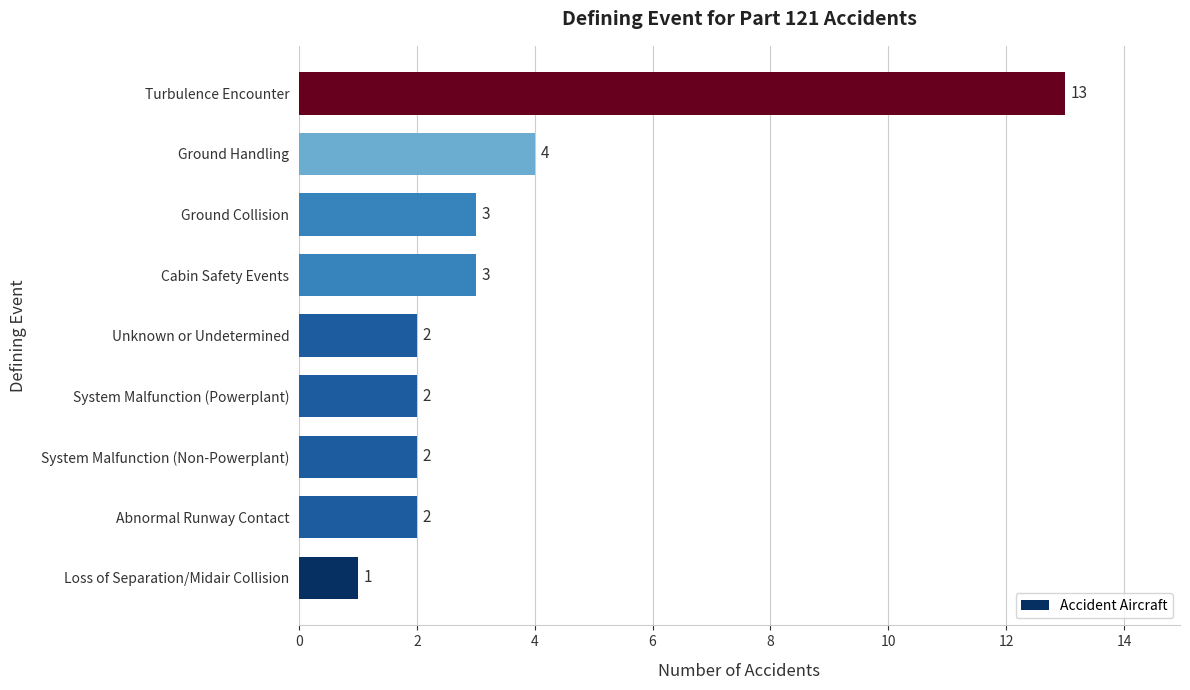

The value at Abnormal Runway Contact is 1. True or false?

False